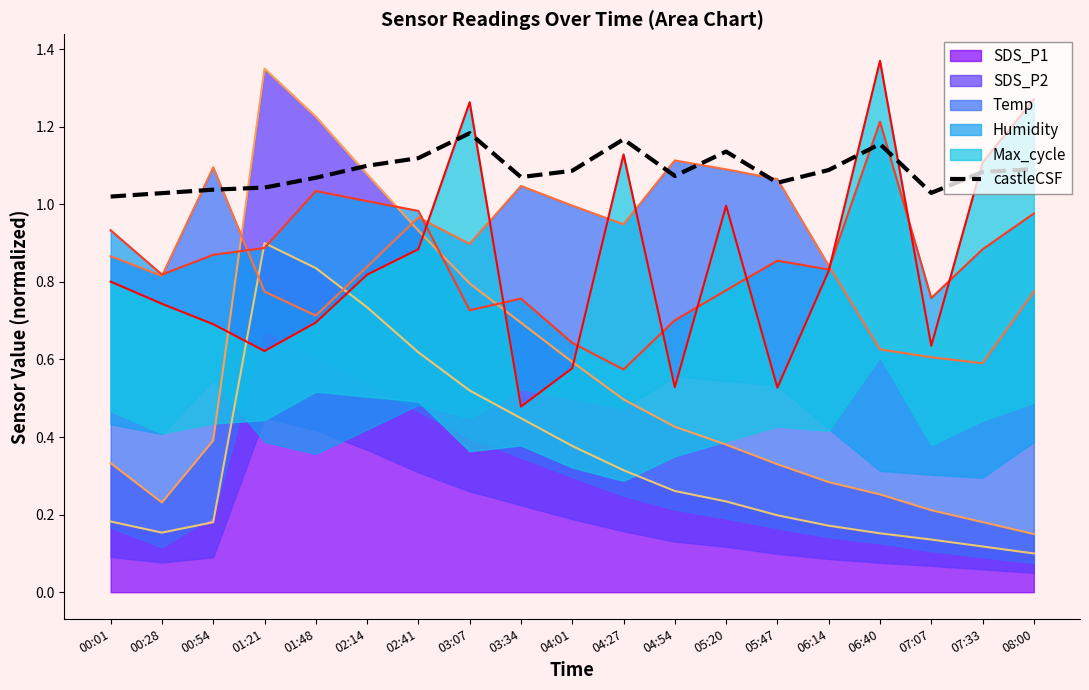

Rank the categories by value from lowest to highest.

00:01, 00:28, 07:07, 00:54, 01:21, 05:47, 01:48, 03:34, 04:54, 07:33, 04:01, 06:14, 08:00, 02:14, 02:41, 05:20, 06:40, 04:27, 03:07